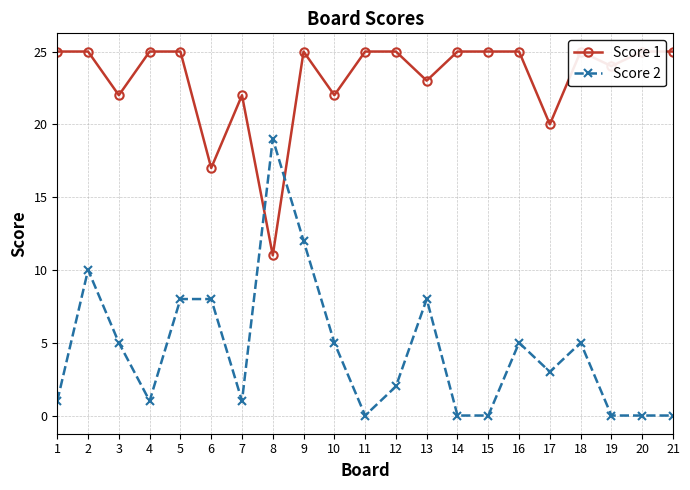

After their last crossing, which series has the higher values: Score 1 or Score 2?

Score 1